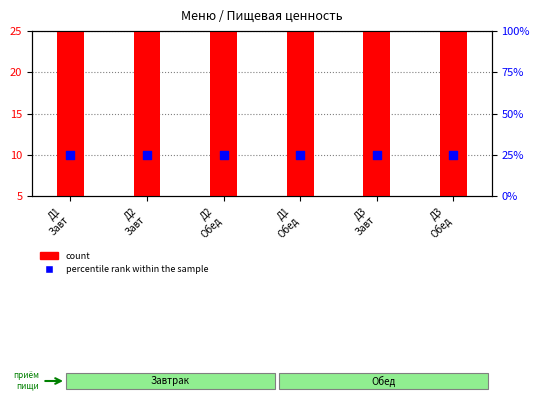

At which category is the sum across all series the highest?

Д3
Завт